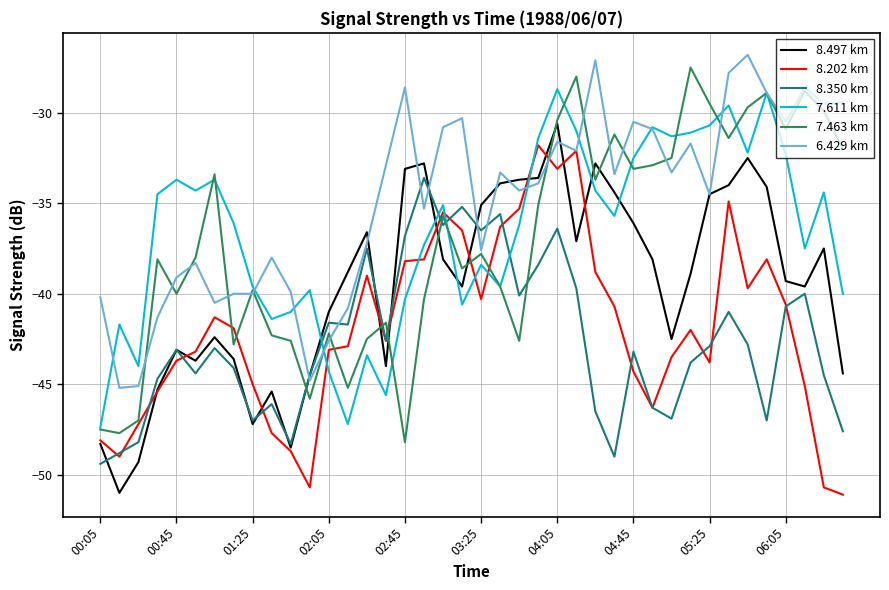

True or false: 7.611 km and 8.497 km intersect in this chart.

True